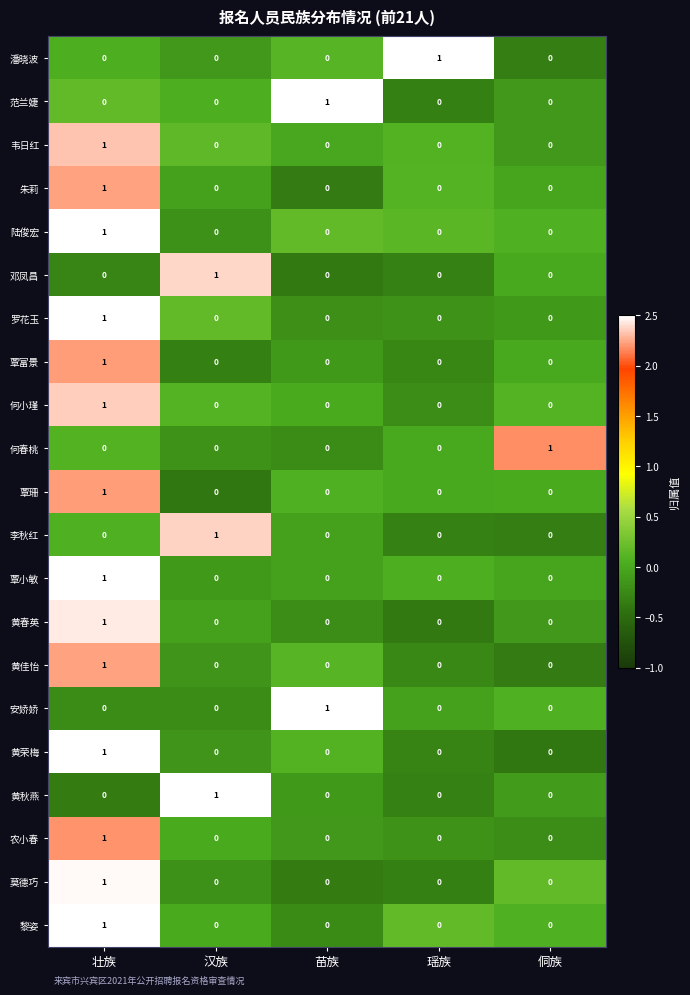

True or false: 陆俊宏 has a value of 0 at 汉族.

True